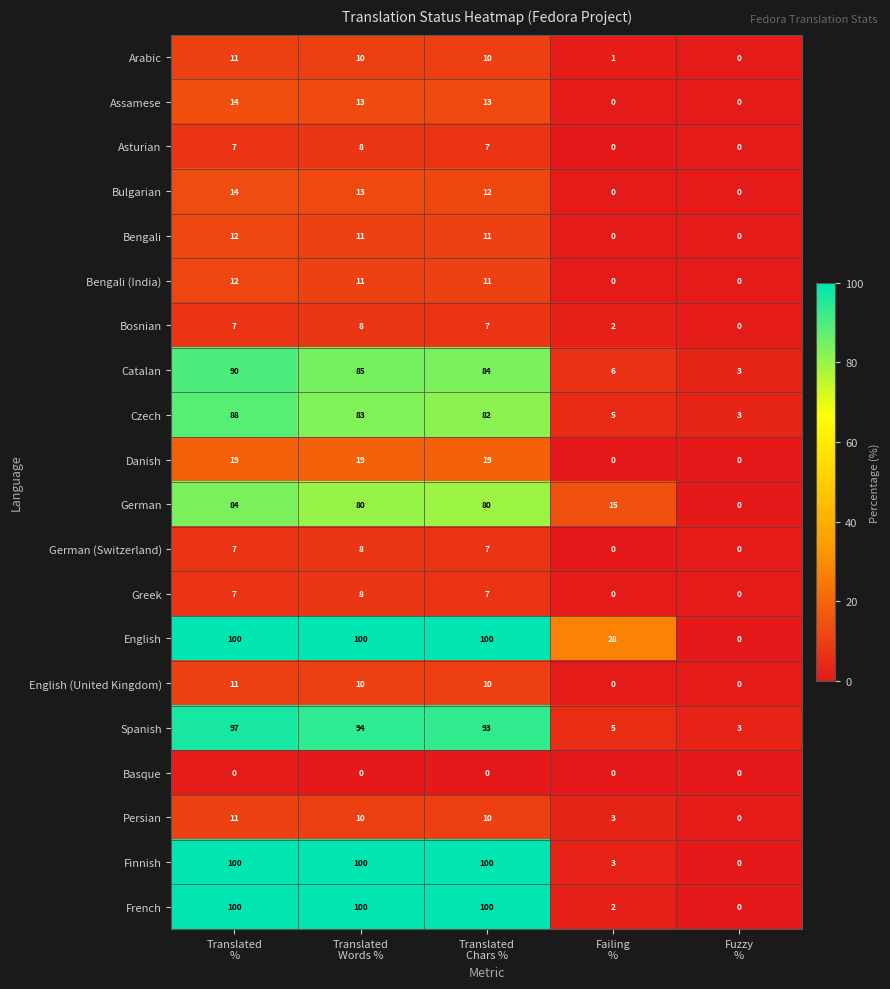

What is the average value of the German (Switzerland) series?

4